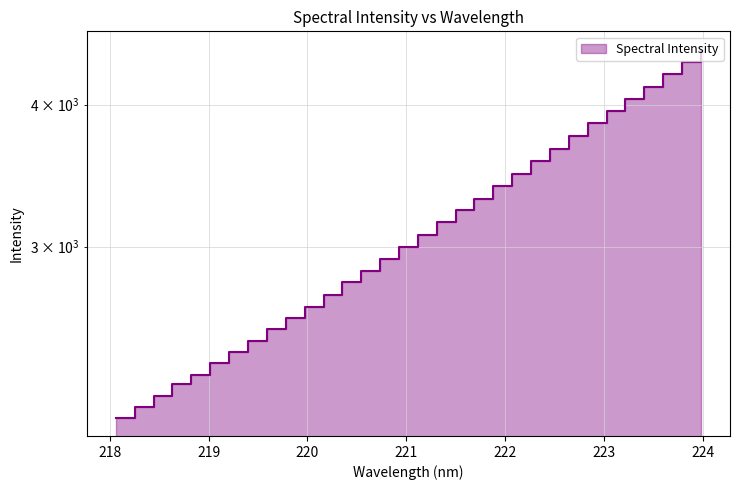

How many lines are shown in the chart?

1